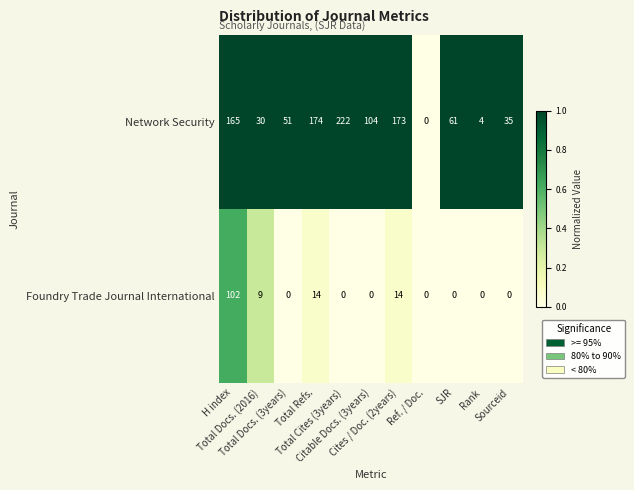

List the series in order of their overall mean, lowest first.

Foundry Trade Journal International, Network Security